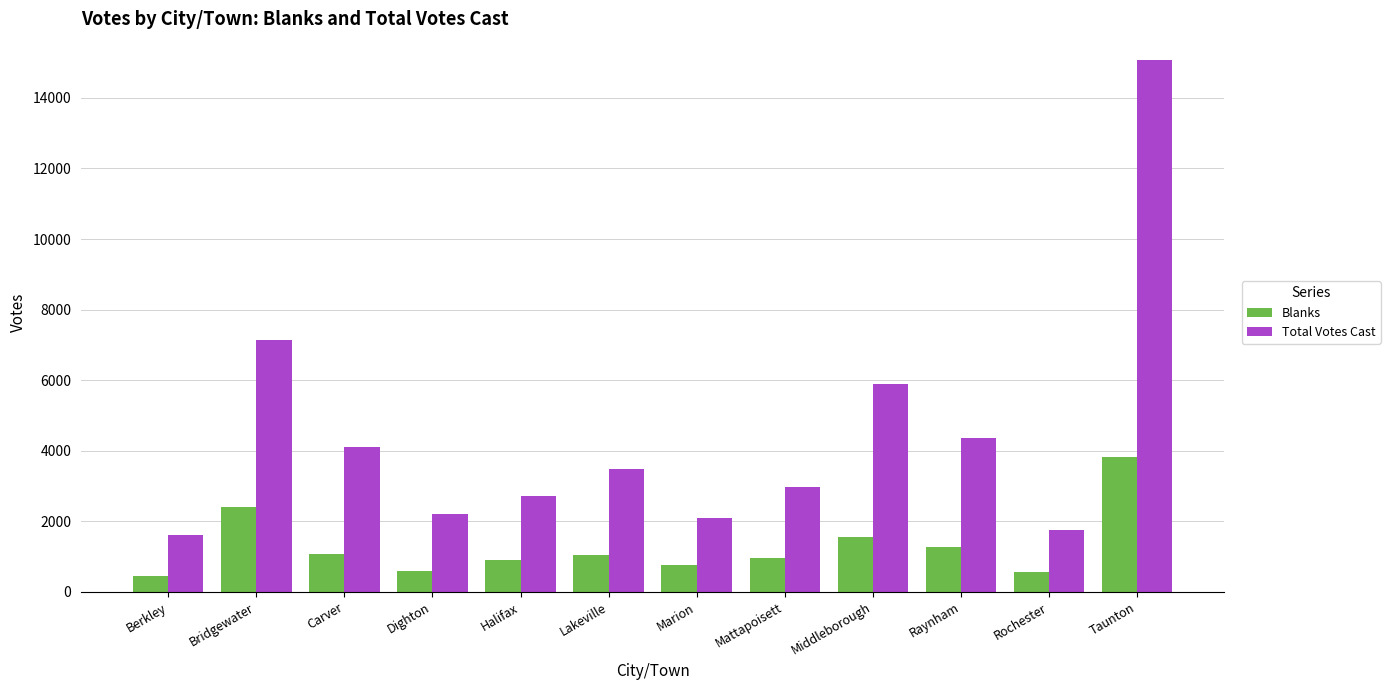

Which label corresponds to the smallest value in the chart?

Berkley